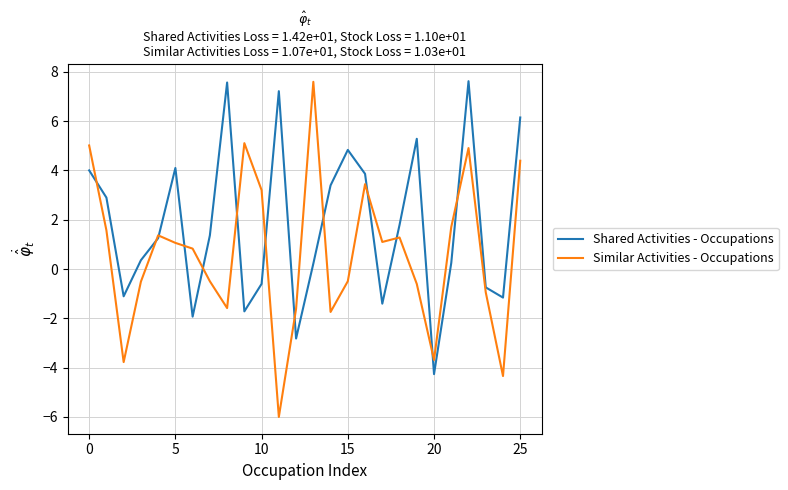

What is the highest value of the Similar Activities - Occupations series?

7.6